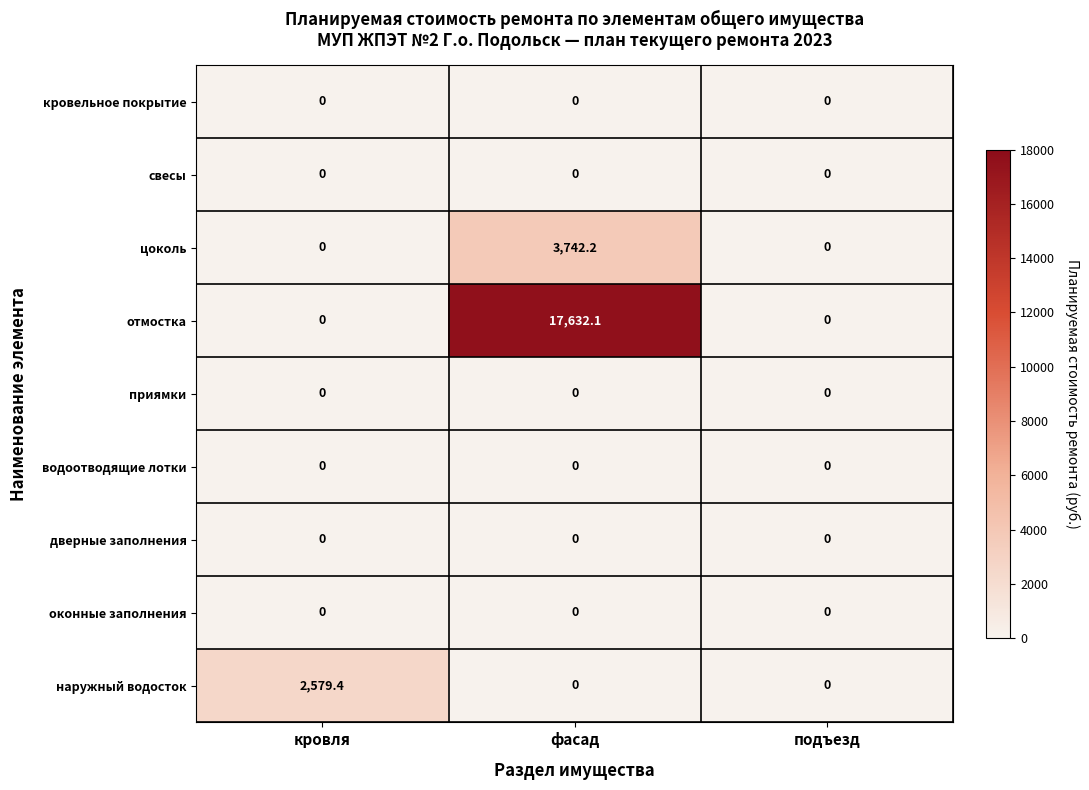

Where is приямки nearest to the value 0?

кровля